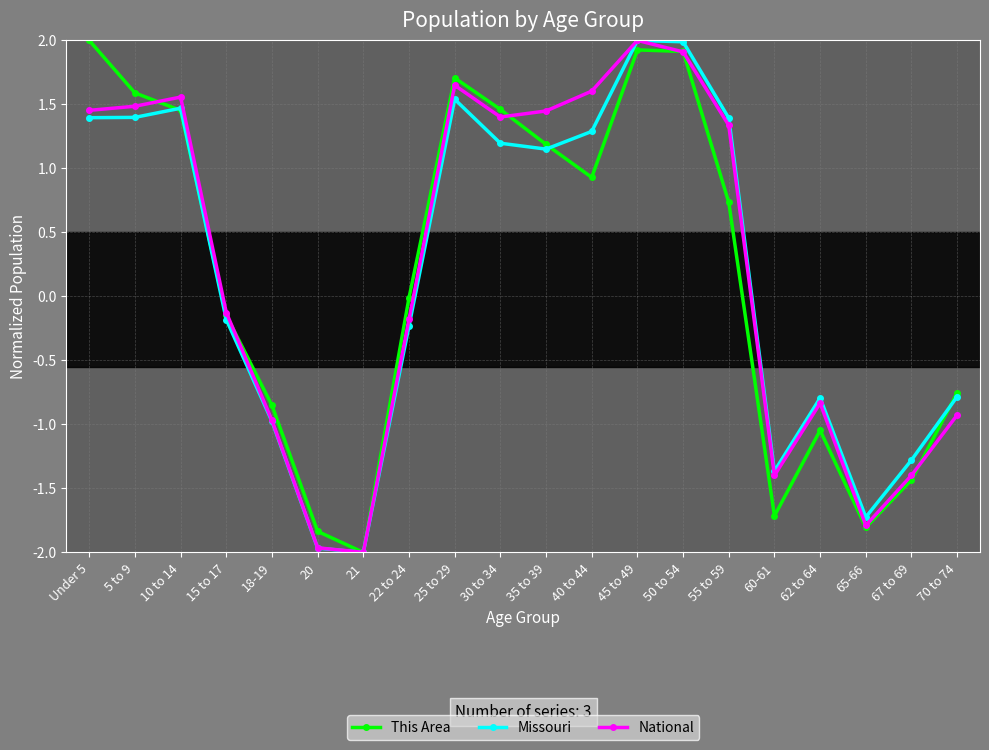

The value of This Area at 62 to 64 is -1.0. True or false?

True